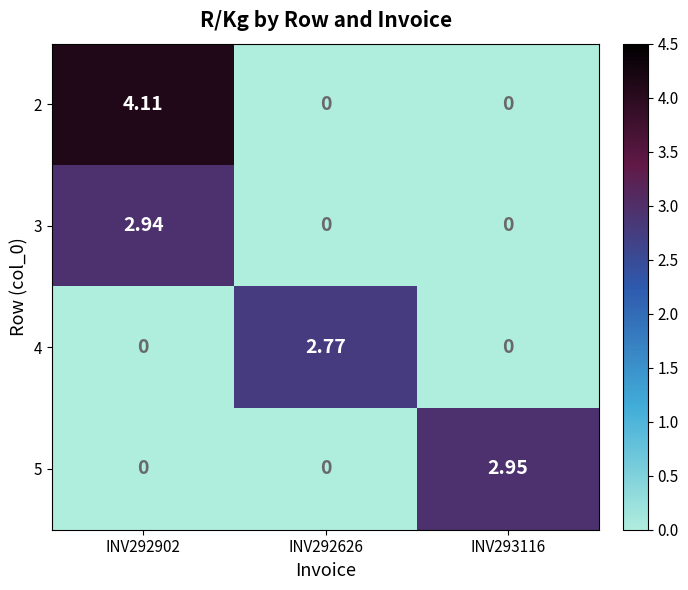

What is the total value across all series at INV292902?

7.1